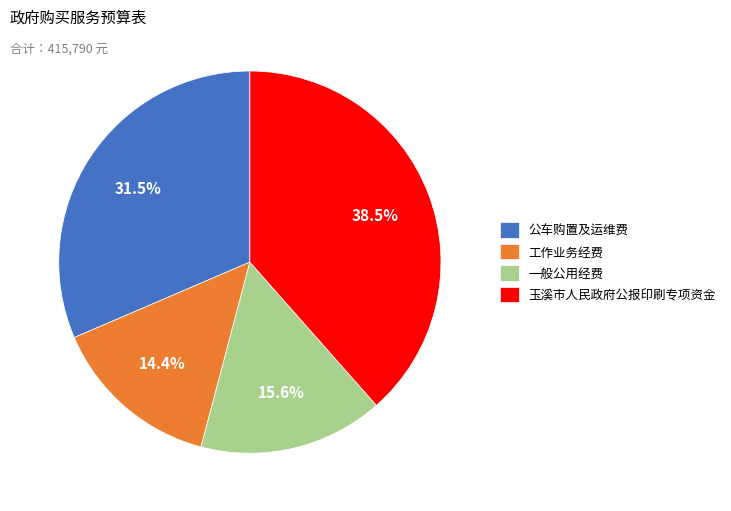

Does any single category account for the majority?

No